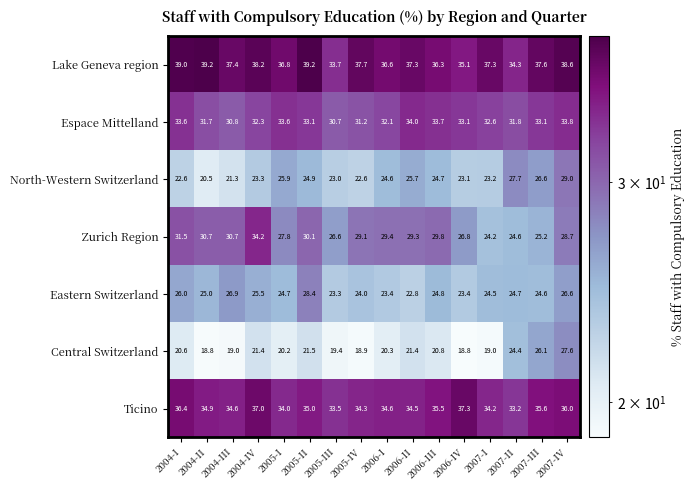

The value of Eastern Switzerland at 2007-IV is 26.6. True or false?

True